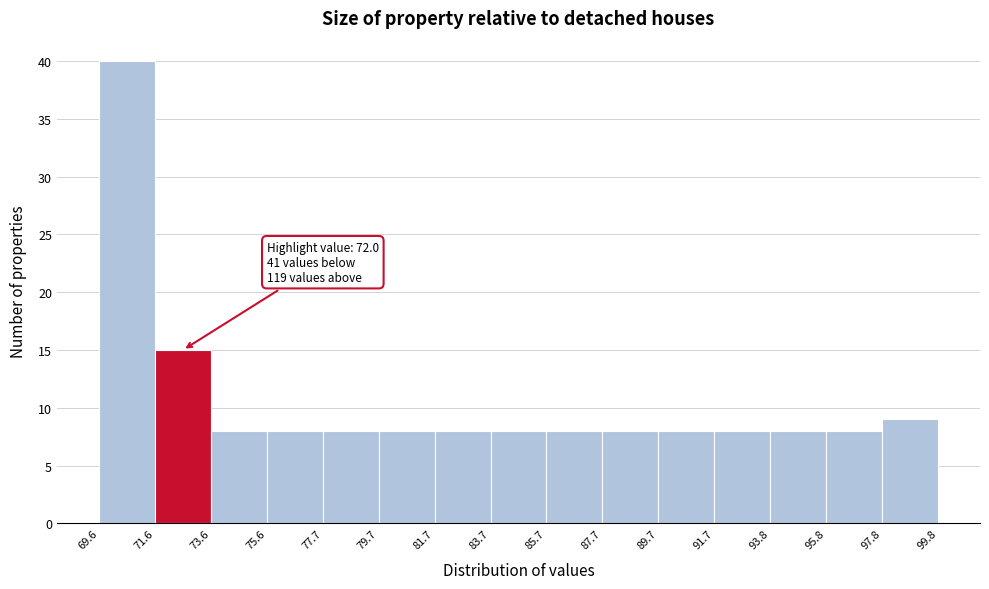

Over which range of the x-axis is the bar tallest?

69.6 to 71.6